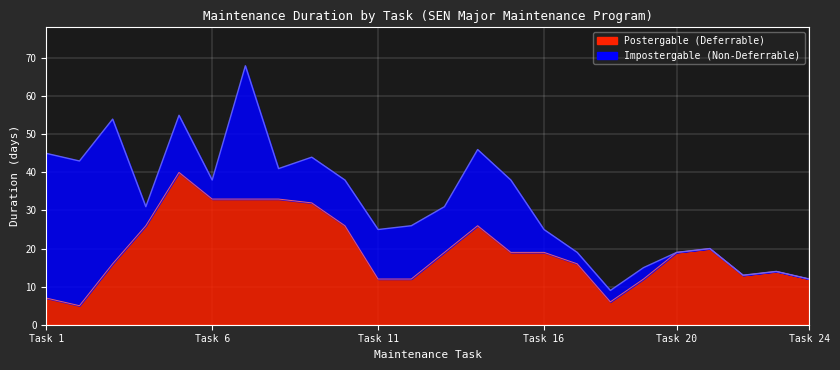

How many interior local peaks (higher than both neighbors) does the data have?

4